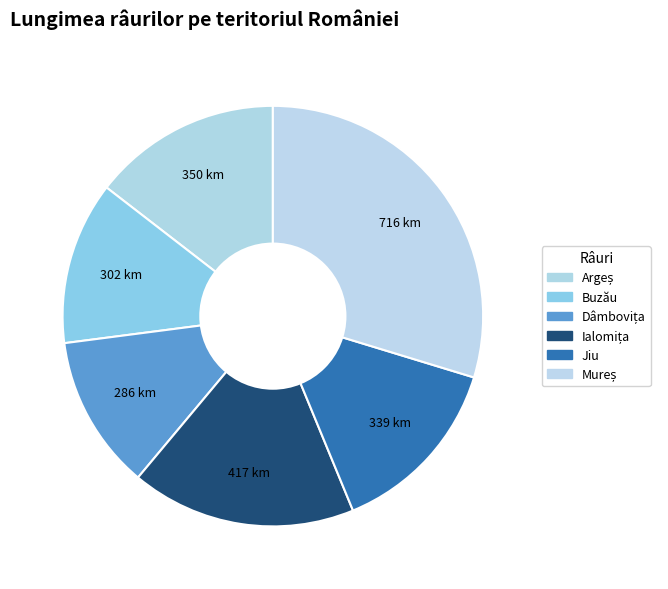

To the nearest percent, what is the difference between the largest and smallest slice percentages?

18%